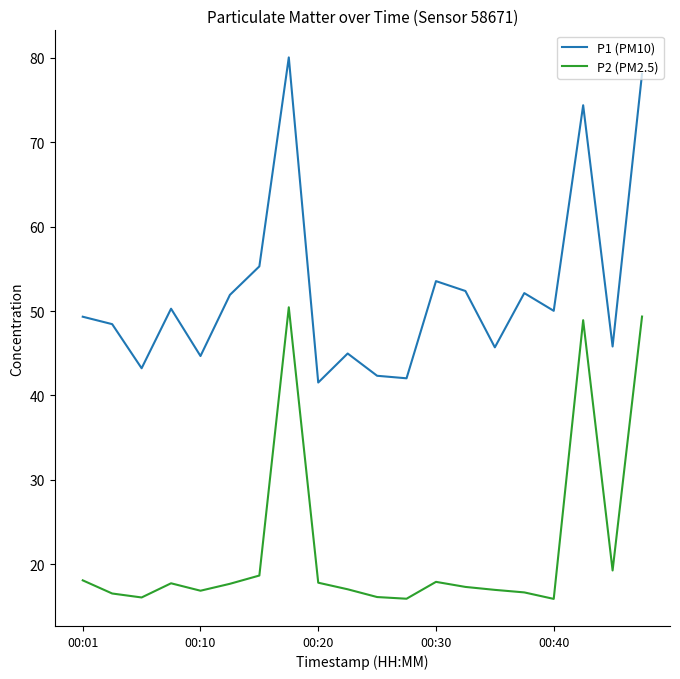

What is the highest value of the P1 (PM10) series?

80.1